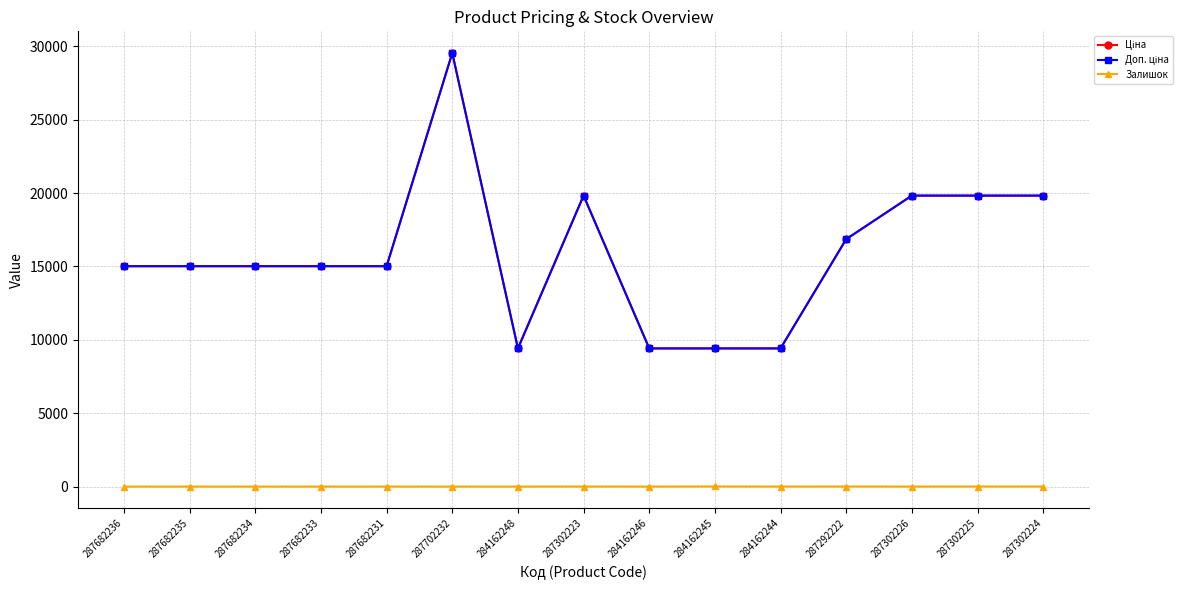

What is the value of the Доп. ціна point at the 1st from the left?

15019.2